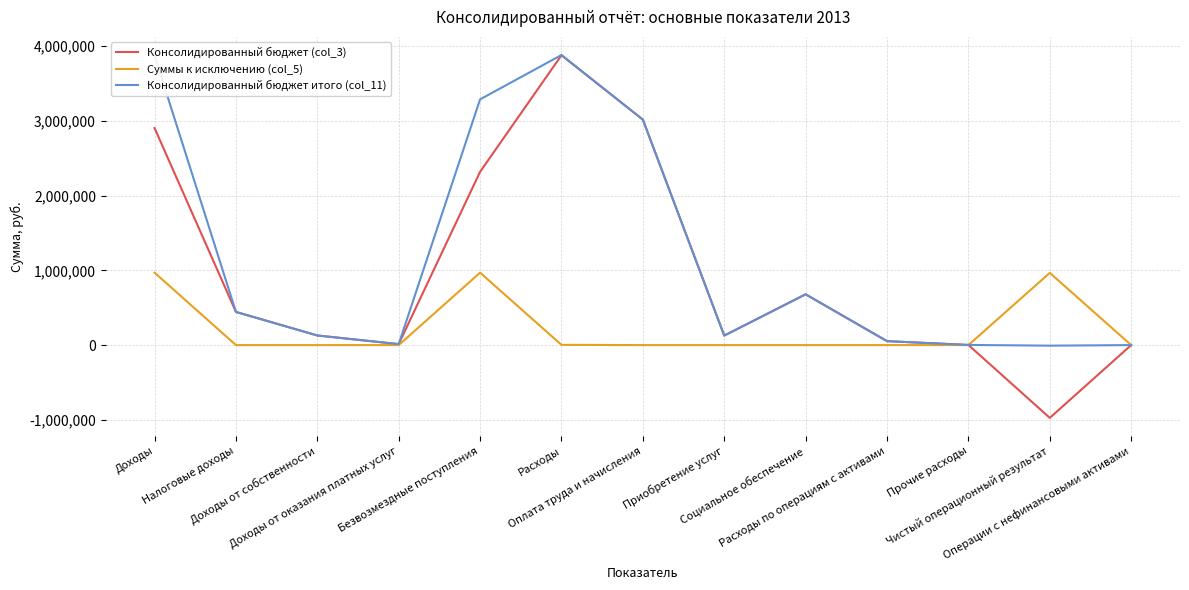

Which series has the widest spread of values?

Консолидированный бюджет (col_3)